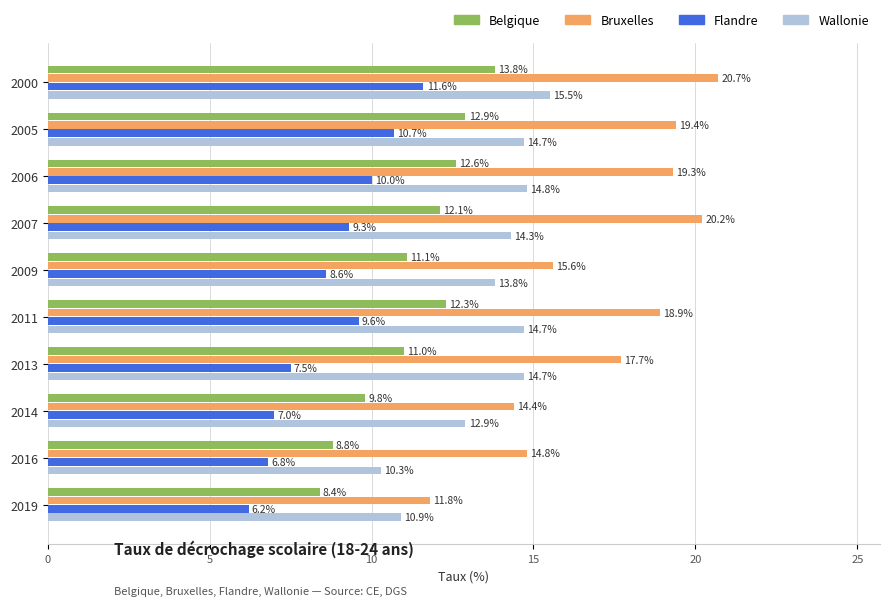

What is the difference between the second highest and minimum values in the Wallonie series?

4.5